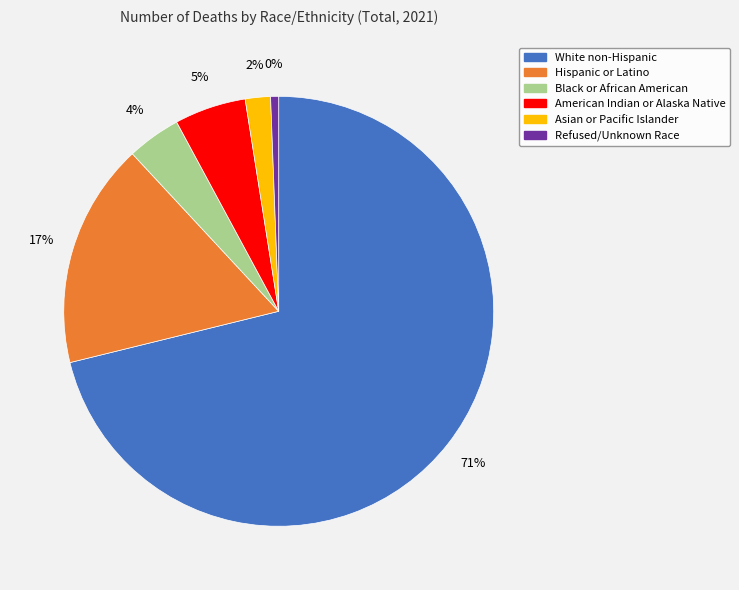

Count the number of slices in the pie.

6